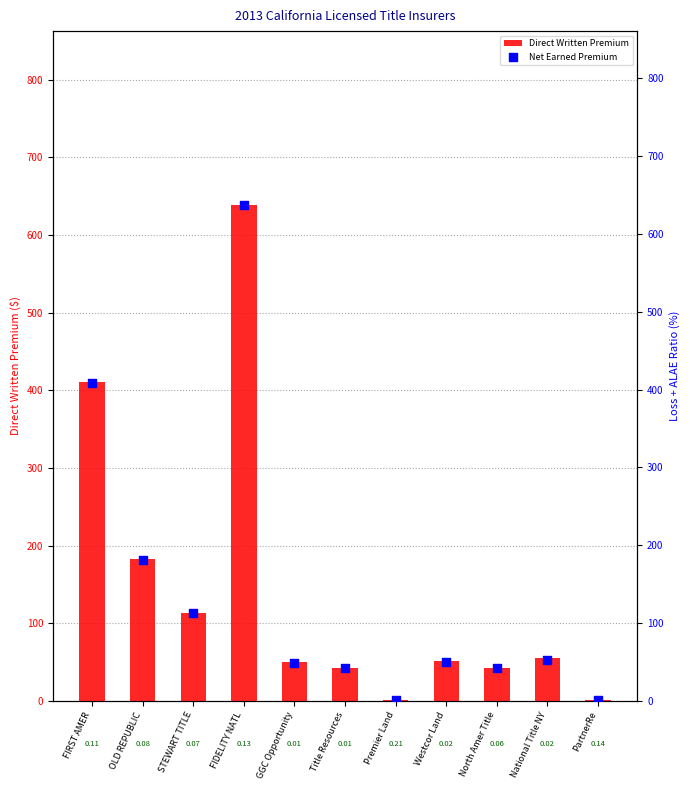

What is the total value across all series at Premier Land?

2.7